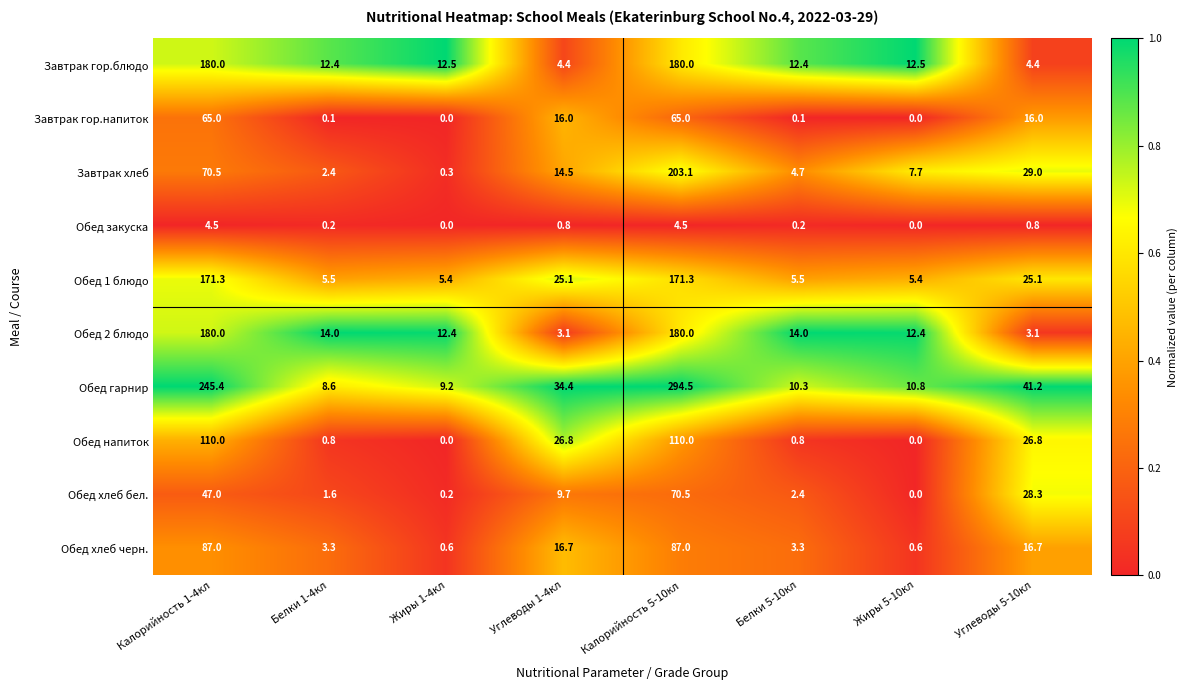

True or false: Завтрак гор.блюдо has a value of 180.0 at Калорийность 1-4кл.

True